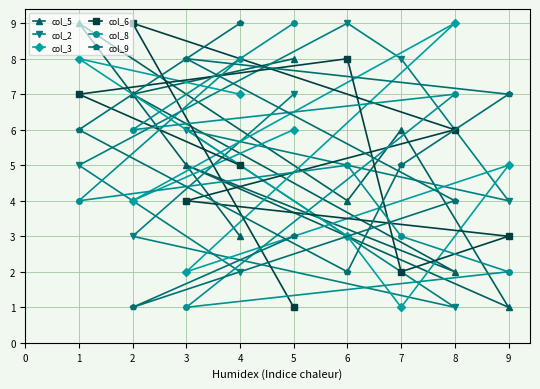

Rank the categories by col_9 value from lowest to highest.

2, 6, 5, 8, 7, 1, 9, 3, 4